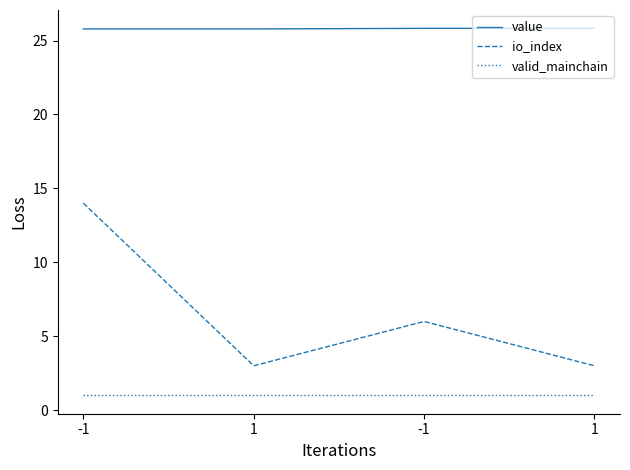

True or false: value has more than 1 points higher than both neighbors.

False